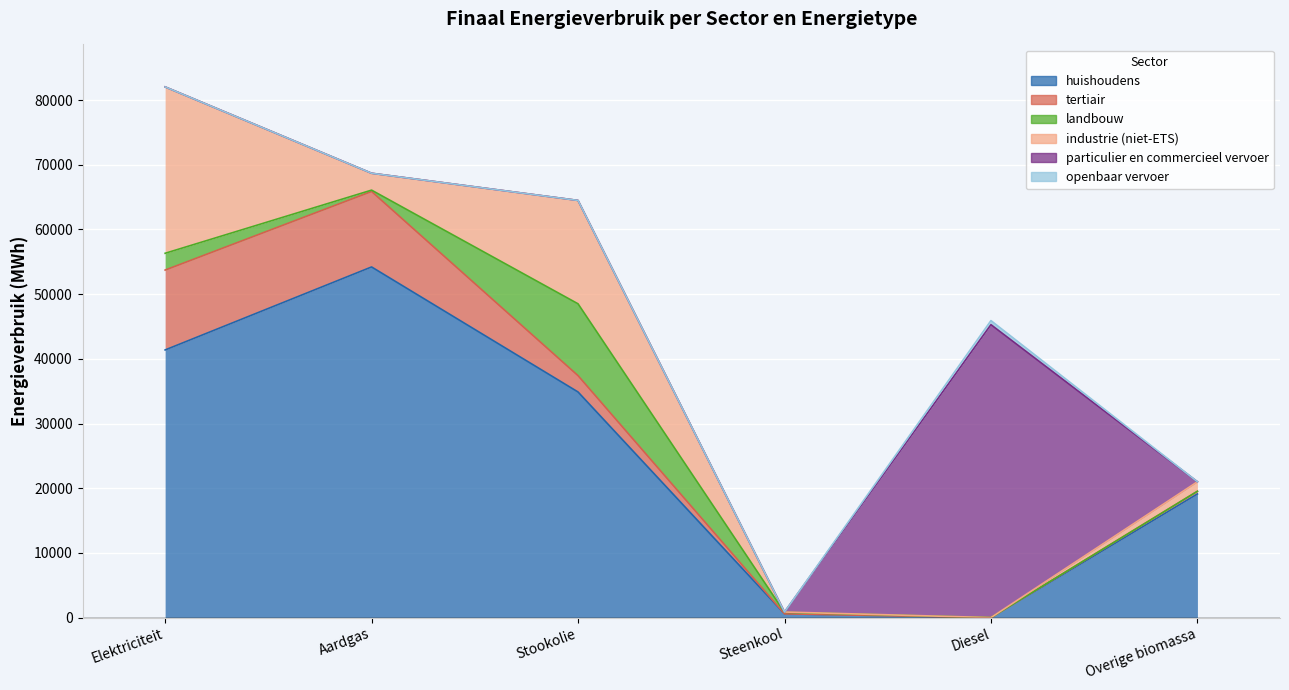

True or false: landbouw has more than 1 points higher than both neighbors.

False